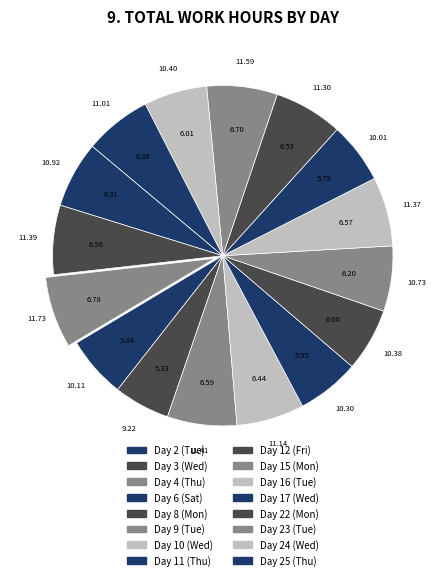

Rank the categories by value from lowest to highest.

Day 8 (Mon), Day 17 (Wed), Day 6 (Sat), Day 11 (Thu), Day 12 (Fri), Day 24 (Wed), Day 15 (Mon), Day 2 (Tue), Day 25 (Thu), Day 10 (Wed), Day 22 (Mon), Day 16 (Tue), Day 3 (Wed), Day 9 (Tue), Day 23 (Tue), Day 4 (Thu)